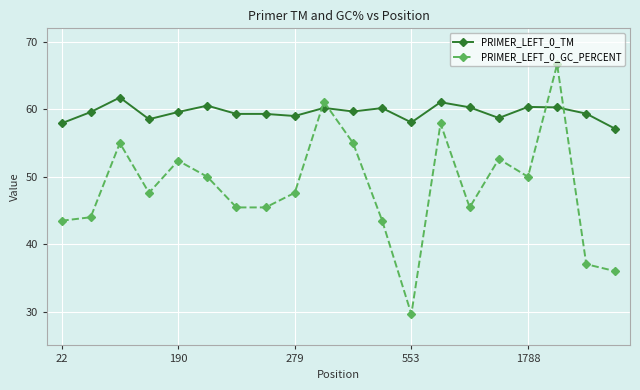

How many interior local peaks does the PRIMER_LEFT_0_GC_PERCENT series have?

6